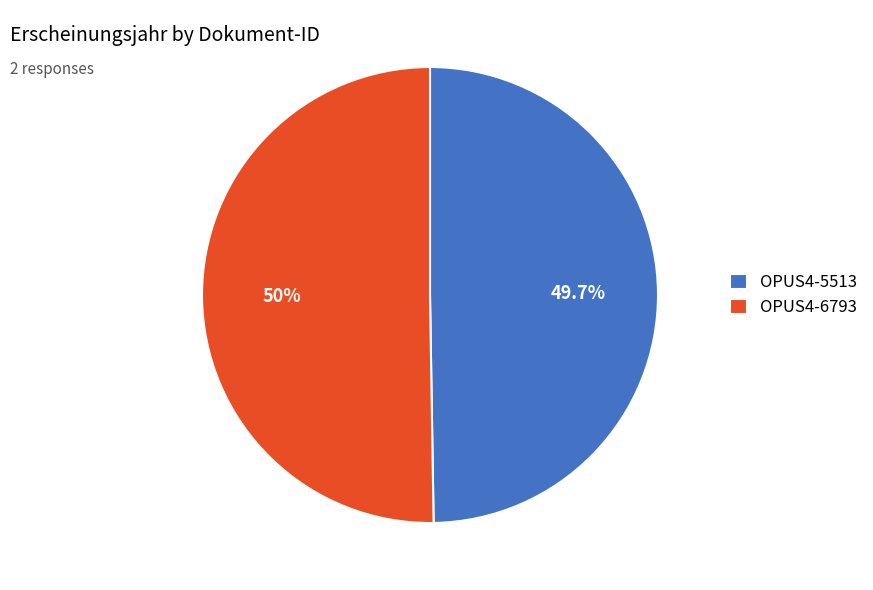

What is the largest slice in the pie chart?

OPUS4-6793